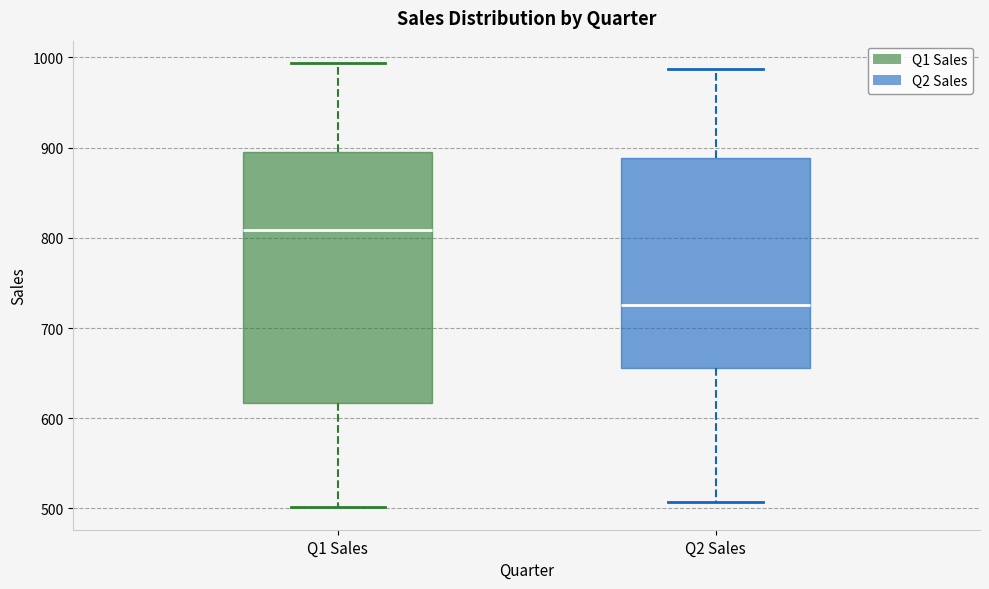

Which box is the tallest, from its lower edge to its upper edge?

Q1 Sales